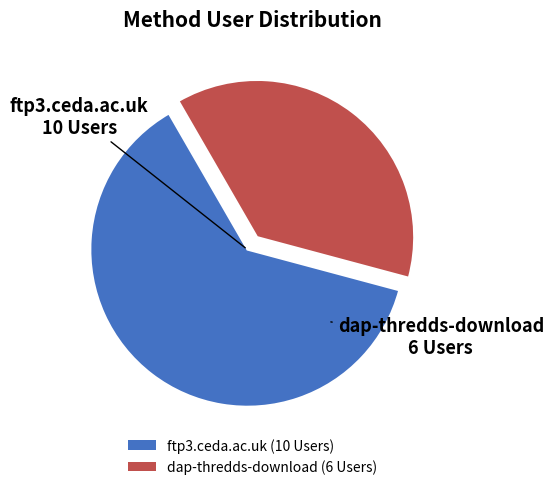

The ftp3.ceda.ac.uk (10 Users) slice represents 57% of the pie. True or false?

False